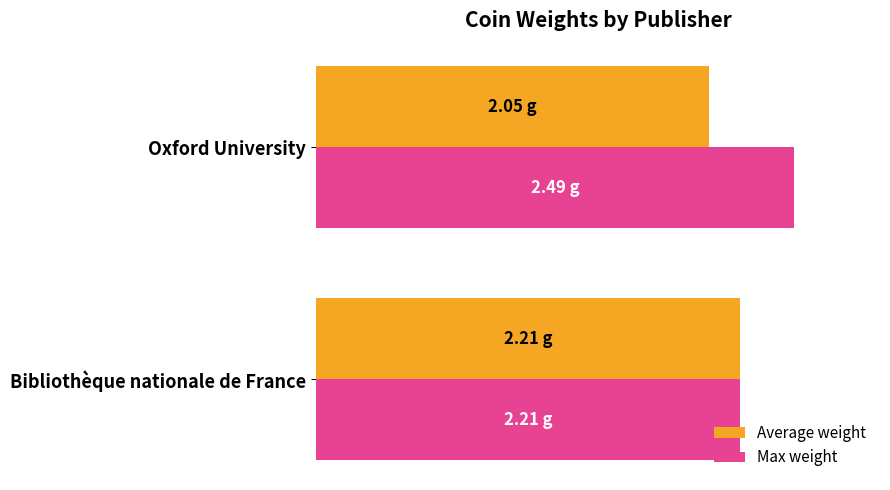

What are all the series names shown in the legend?

Average weight, Max weight